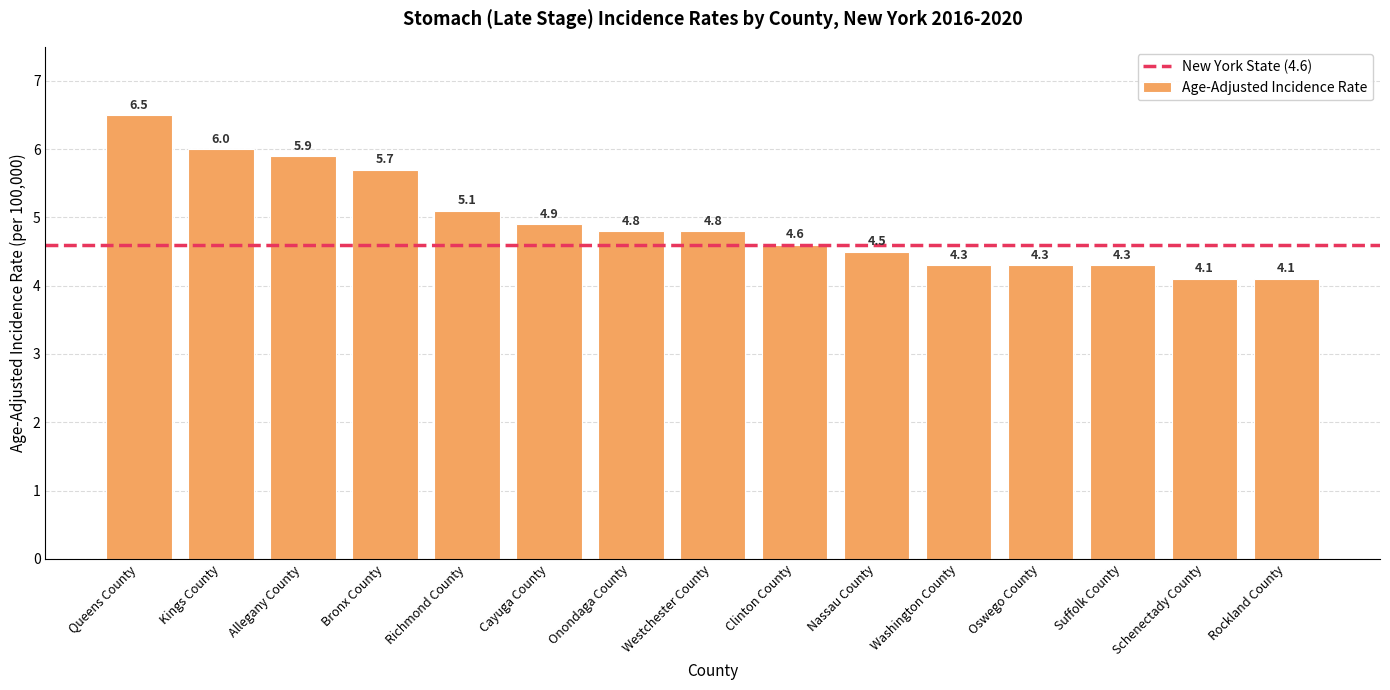

What is the sum of the values at Suffolk County and Nassau County?

8.8